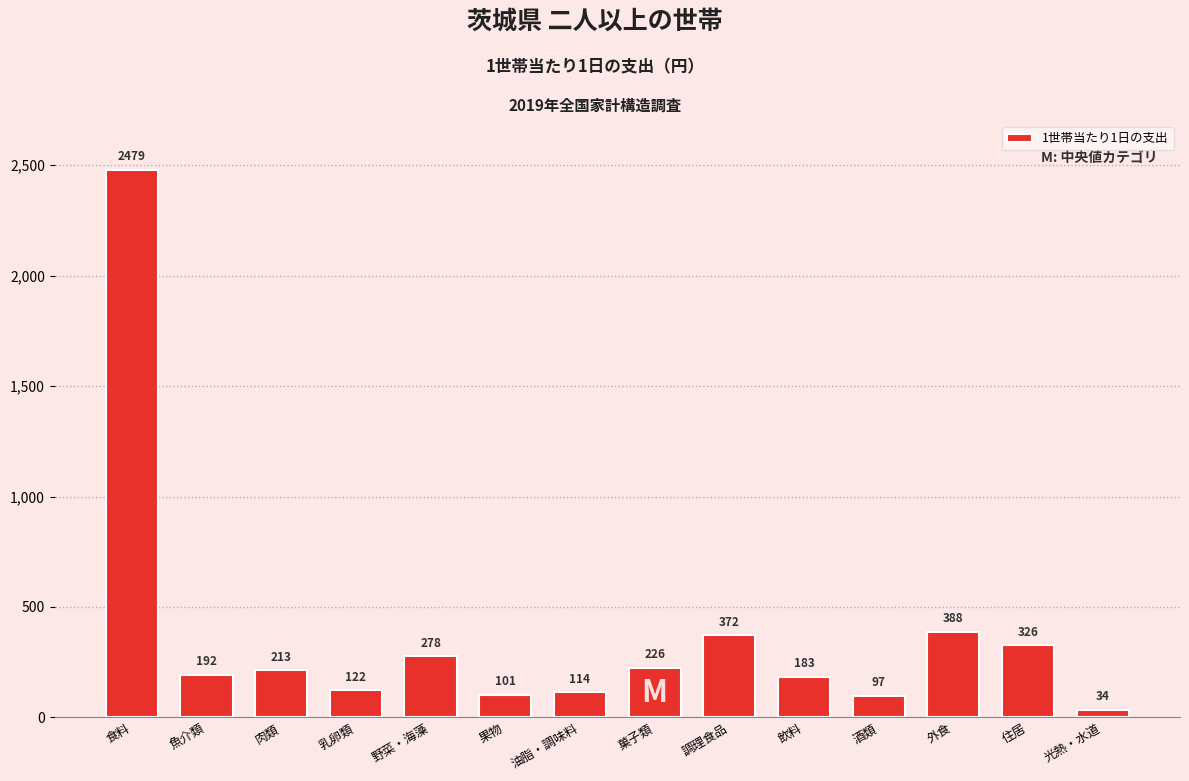

Is it true that the value at 魚介類 is 283.2?

False